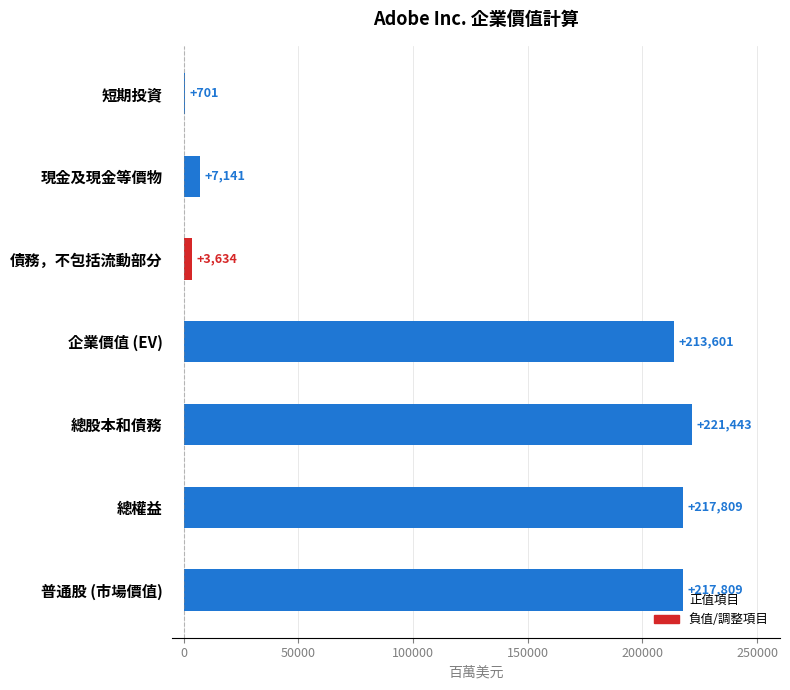

Which has a higher value, 債務，不包括流動部分 or 總權益?

總權益